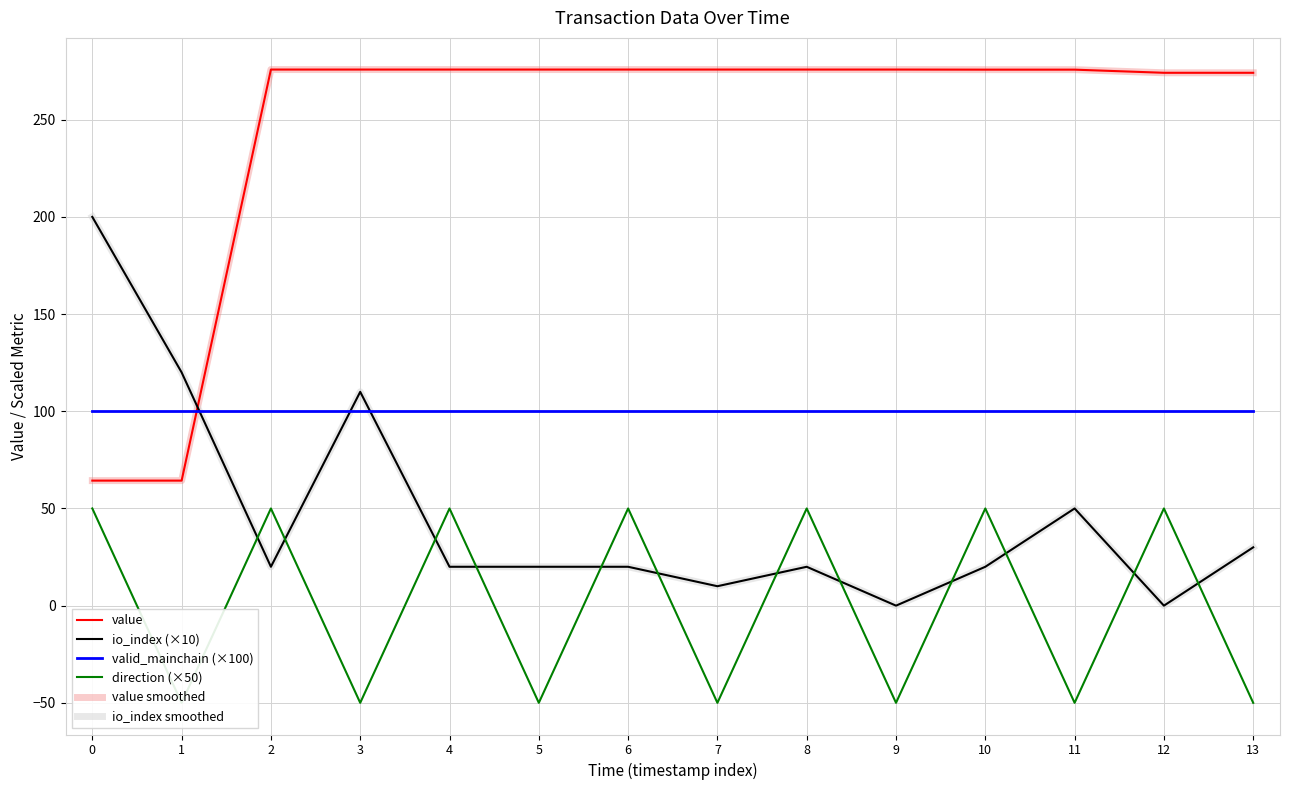

Where does the value smoothed series first go above 275?

2